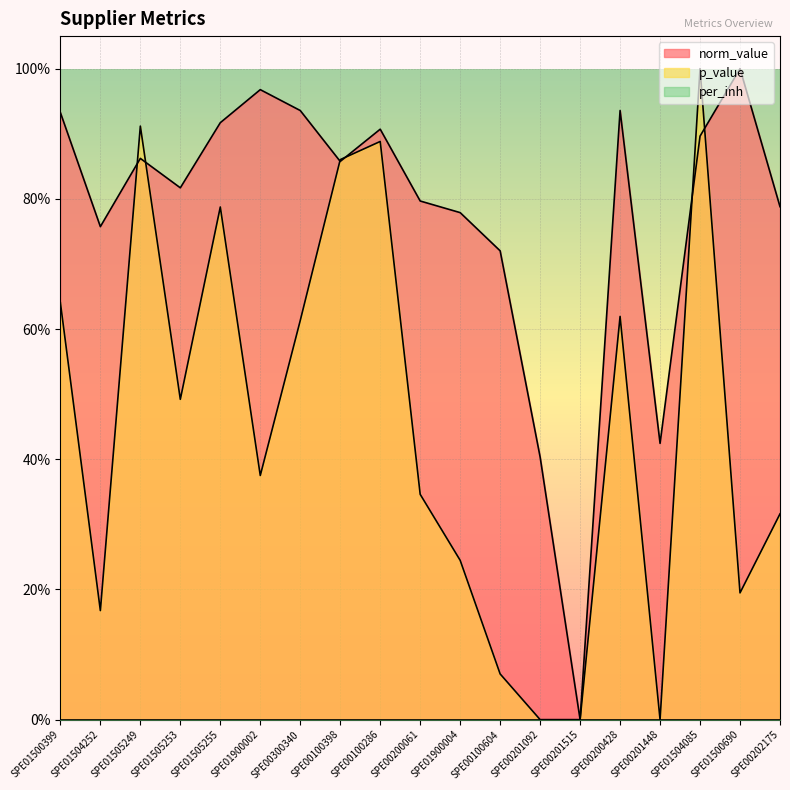

Rank the categories by p_value value from lowest to highest.

SPE00201515, SPE00201448, SPE00201092, SPE00100604, SPE01504252, SPE01500690, SPE01900004, SPE00202175, SPE00200061, SPE01900002, SPE01505253, SPE00300340, SPE00200428, SPE01500399, SPE01505255, SPE00100398, SPE00100286, SPE01505249, SPE01504085